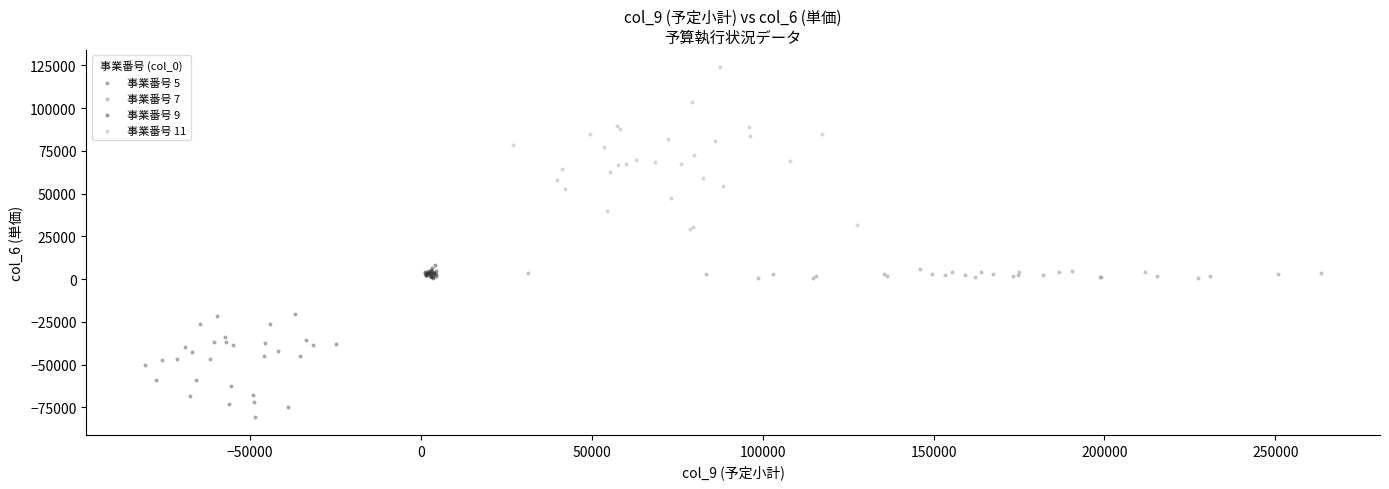

Which series reaches the minimum Y coordinate?

事業番号 5